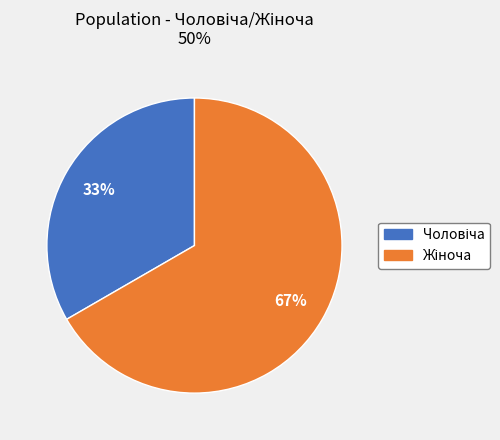

Is there a majority slice in this chart?

Yes